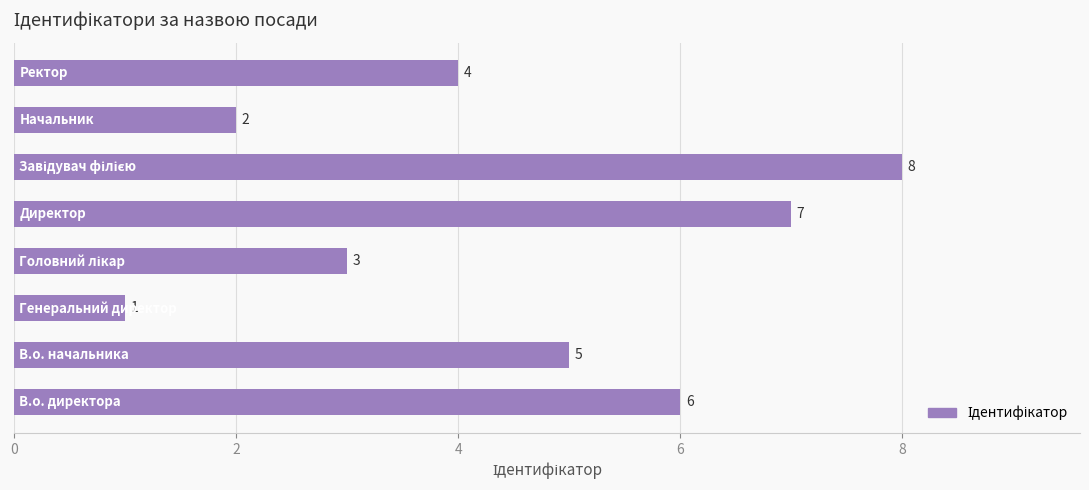

What is the difference between the second highest and minimum values?

6